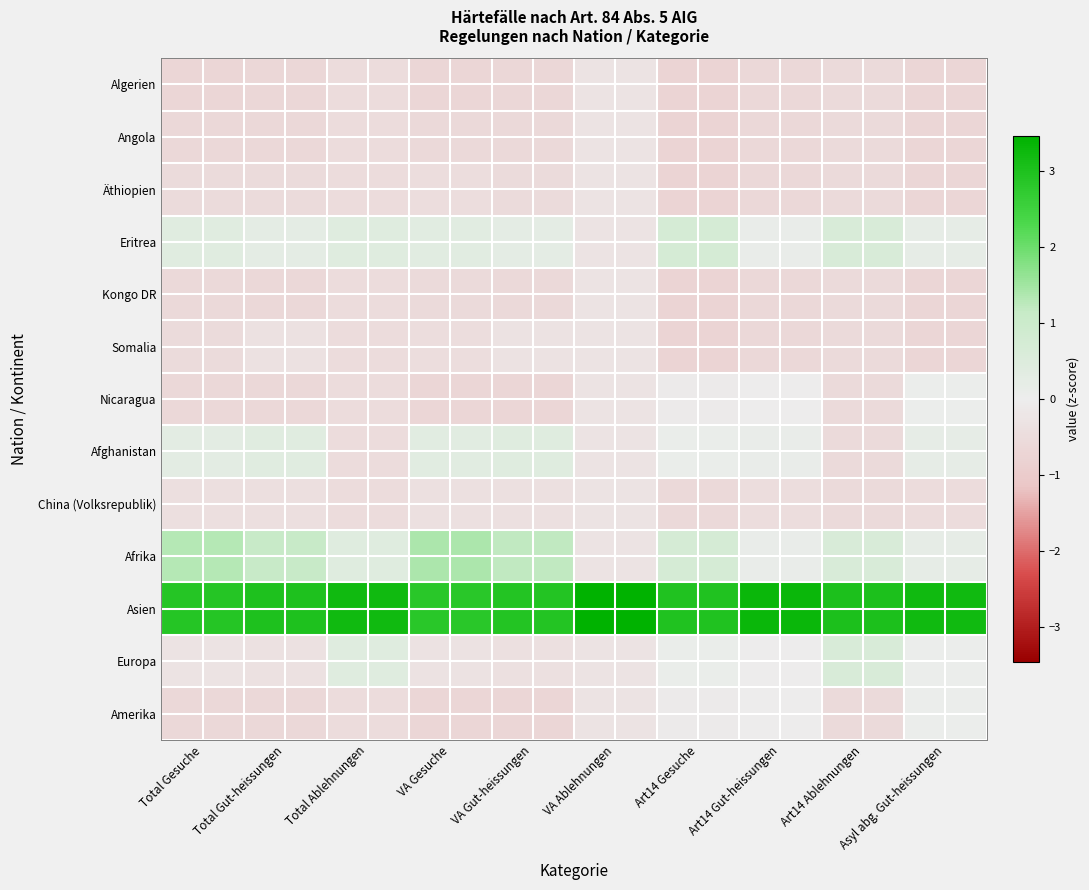

Reading left to right, list all the values displayed in this chart.

Algerien: Total Gesuche=-0.7	Total Gut-heissungen=-0.7	Total Ablehnungen=-0.5	VA Gesuche=-0.7	VA Gut-heissungen=-0.7	VA Ablehnungen=-0.3	Art14 Gesuche=-0.7	Art14 Gut-heissungen=-0.6	Art14 Ablehnungen=-0.5	Asyl abg. Gut-heissungen=-0.7
Angola: Total Gesuche=-0.6	Total Gut-heissungen=-0.6	Total Ablehnungen=-0.5	VA Gesuche=-0.6	VA Gut-heissungen=-0.6	VA Ablehnungen=-0.3	Art14 Gesuche=-0.7	Art14 Gut-heissungen=-0.6	Art14 Ablehnungen=-0.5	Asyl abg. Gut-heissungen=-0.7
Äthiopien: Total Gesuche=-0.5	Total Gut-heissungen=-0.5	Total Ablehnungen=-0.5	VA Gesuche=-0.5	VA Gut-heissungen=-0.5	VA Ablehnungen=-0.3	Art14 Gesuche=-0.7	Art14 Gut-heissungen=-0.6	Art14 Ablehnungen=-0.5	Asyl abg. Gut-heissungen=-0.7
Eritrea: Total Gesuche=0.4	Total Gut-heissungen=0.3	Total Ablehnungen=0.4	VA Gesuche=0.3	VA Gut-heissungen=0.3	VA Ablehnungen=-0.3	Art14 Gesuche=0.7	Art14 Gut-heissungen=0.1	Art14 Ablehnungen=0.6	Asyl abg. Gut-heissungen=0.2
Kongo DR: Total Gesuche=-0.6	Total Gut-heissungen=-0.6	Total Ablehnungen=-0.5	VA Gesuche=-0.5	VA Gut-heissungen=-0.6	VA Ablehnungen=-0.3	Art14 Gesuche=-0.7	Art14 Gut-heissungen=-0.6	Art14 Ablehnungen=-0.5	Asyl abg. Gut-heissungen=-0.7
Somalia: Total Gesuche=-0.5	Total Gut-heissungen=-0.3	Total Ablehnungen=-0.5	VA Gesuche=-0.5	VA Gut-heissungen=-0.3	VA Ablehnungen=-0.3	Art14 Gesuche=-0.7	Art14 Gut-heissungen=-0.6	Art14 Ablehnungen=-0.5	Asyl abg. Gut-heissungen=-0.7
Nicaragua: Total Gesuche=-0.6	Total Gut-heissungen=-0.6	Total Ablehnungen=-0.5	VA Gesuche=-0.7	VA Gut-heissungen=-0.7	VA Ablehnungen=-0.3	Art14 Gesuche=-0.1	Art14 Gut-heissungen=-0.0	Art14 Ablehnungen=-0.5	Asyl abg. Gut-heissungen=0.0
Afghanistan: Total Gesuche=0.3	Total Gut-heissungen=0.4	Total Ablehnungen=-0.5	VA Gesuche=0.3	VA Gut-heissungen=0.4	VA Ablehnungen=-0.3	Art14 Gesuche=0.1	Art14 Gut-heissungen=0.1	Art14 Ablehnungen=-0.5	Asyl abg. Gut-heissungen=0.2
China (Volksrepublik): Total Gesuche=-0.4	Total Gut-heissungen=-0.4	Total Ablehnungen=-0.5	VA Gesuche=-0.4	VA Gut-heissungen=-0.4	VA Ablehnungen=-0.3	Art14 Gesuche=-0.6	Art14 Gut-heissungen=-0.5	Art14 Ablehnungen=-0.5	Asyl abg. Gut-heissungen=-0.5
Afrika: Total Gesuche=1.3	Total Gut-heissungen=1.1	Total Ablehnungen=0.4	VA Gesuche=1.4	VA Gut-heissungen=1.2	VA Ablehnungen=-0.3	Art14 Gesuche=0.7	Art14 Gut-heissungen=0.1	Art14 Ablehnungen=0.6	Asyl abg. Gut-heissungen=0.2
Asien: Total Gesuche=2.9	Total Gut-heissungen=3.0	Total Ablehnungen=3.2	VA Gesuche=2.8	VA Gut-heissungen=2.9	VA Ablehnungen=3.5	Art14 Gesuche=3.0	Art14 Gut-heissungen=3.3	Art14 Ablehnungen=3.0	Asyl abg. Gut-heissungen=3.2
Europa: Total Gesuche=-0.3	Total Gut-heissungen=-0.3	Total Ablehnungen=0.4	VA Gesuche=-0.3	VA Gut-heissungen=-0.4	VA Ablehnungen=-0.3	Art14 Gesuche=0.1	Art14 Gut-heissungen=-0.0	Art14 Ablehnungen=0.6	Asyl abg. Gut-heissungen=0.0
Amerika: Total Gesuche=-0.6	Total Gut-heissungen=-0.6	Total Ablehnungen=-0.5	VA Gesuche=-0.7	VA Gut-heissungen=-0.7	VA Ablehnungen=-0.3	Art14 Gesuche=-0.1	Art14 Gut-heissungen=-0.0	Art14 Ablehnungen=-0.5	Asyl abg. Gut-heissungen=0.0